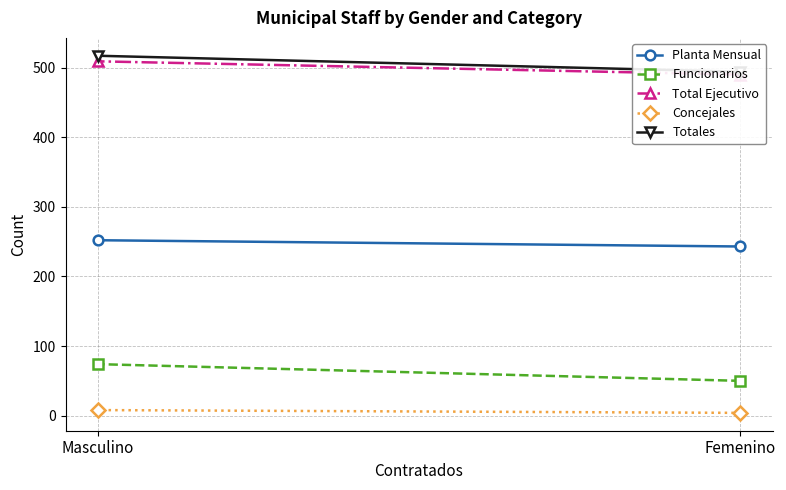

The value of Funcionarios at Masculino is 23. True or false?

False